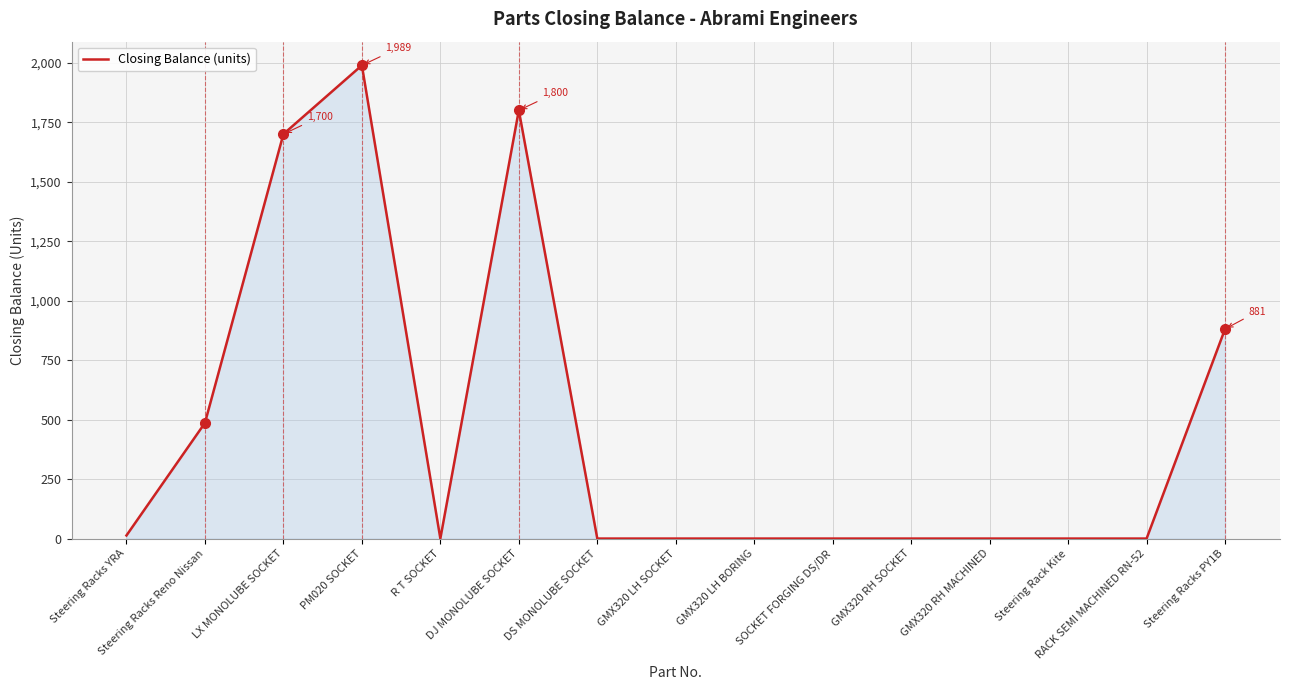

At which label is the value closest to 994?

Steering Racks PY1B